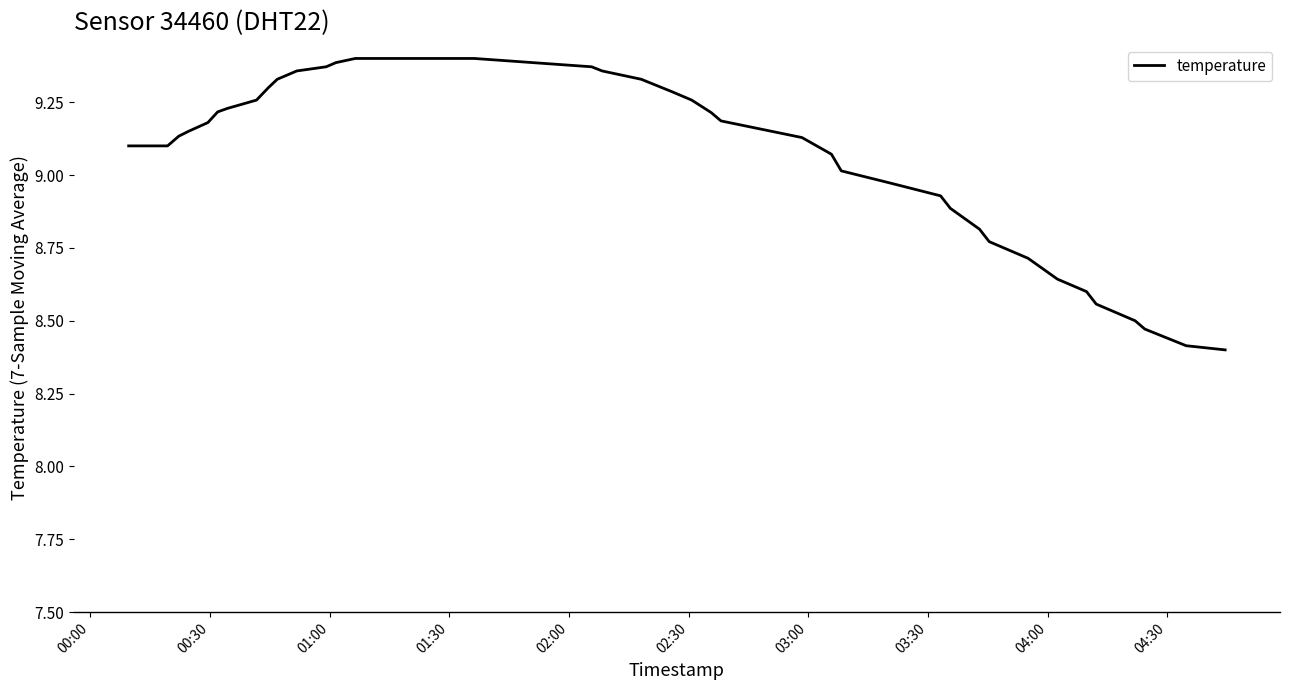

What is the difference between the maximum and minimum values?

1.0